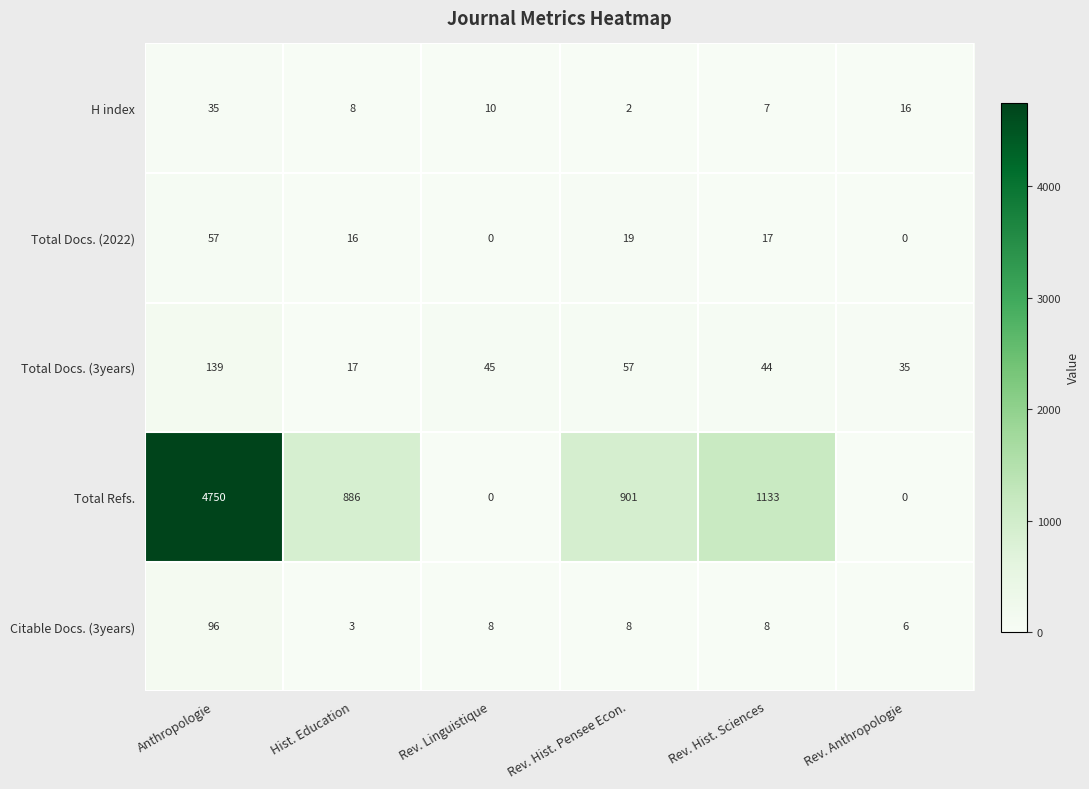

At which category is the sum across all series the highest?

Anthropologie